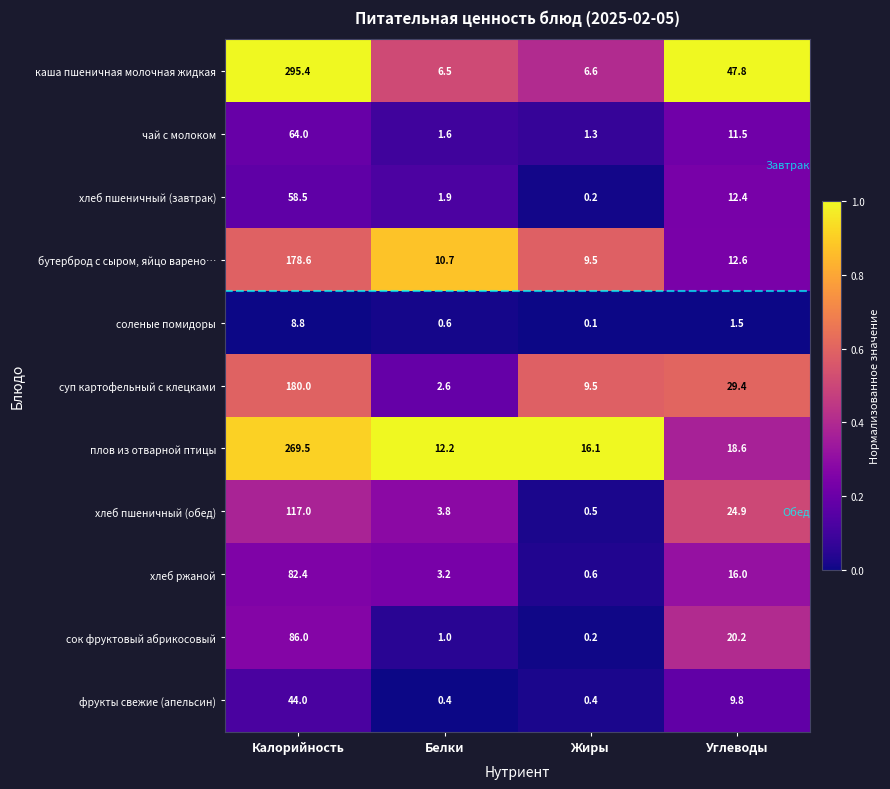

Which series changed the most between Калорийность and Углеводы?

плов из отварной птицы